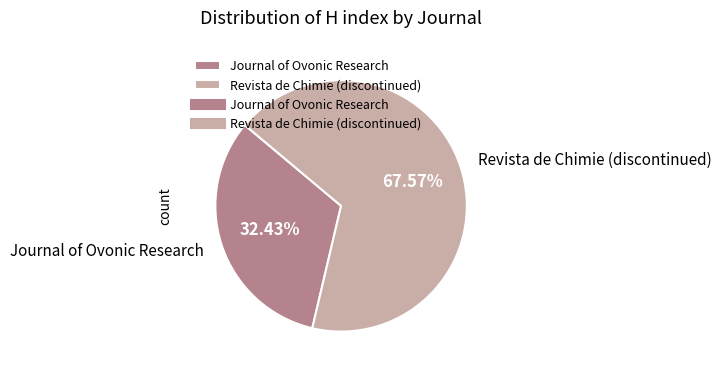

Which category has the biggest portion of the pie?

Revista de Chimie (discontinued)